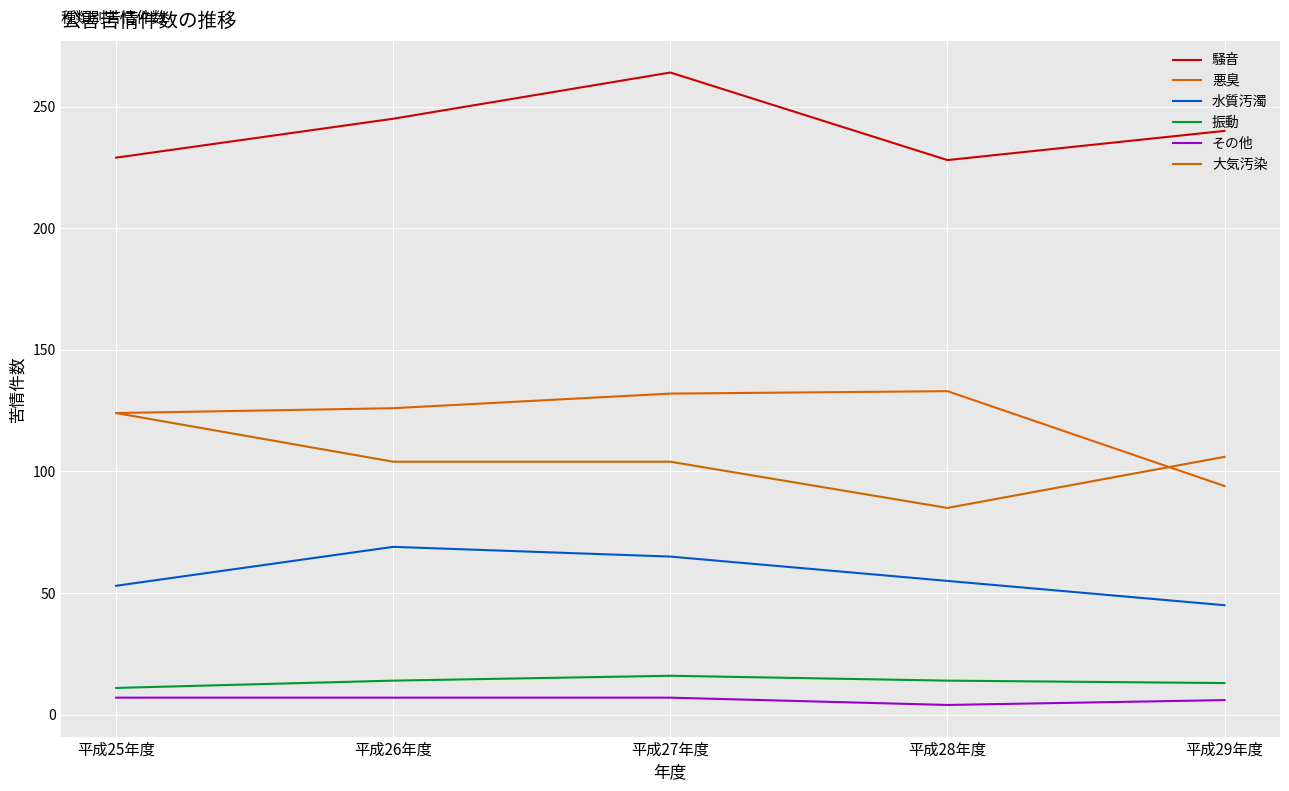

Reading right to left, transcribe all the data shown in this chart.

騒音: 平成29年度=240	平成28年度=228	平成27年度=264	平成26年度=245	平成25年度=229
悪臭: 平成29年度=94	平成28年度=133	平成27年度=132	平成26年度=126	平成25年度=124
水質汚濁: 平成29年度=45	平成28年度=55	平成27年度=65	平成26年度=69	平成25年度=53
振動: 平成29年度=13	平成28年度=14	平成27年度=16	平成26年度=14	平成25年度=11
その他: 平成29年度=6	平成28年度=4	平成27年度=7	平成26年度=7	平成25年度=7
大気汚染: 平成29年度=106	平成28年度=85	平成27年度=104	平成26年度=104	平成25年度=124